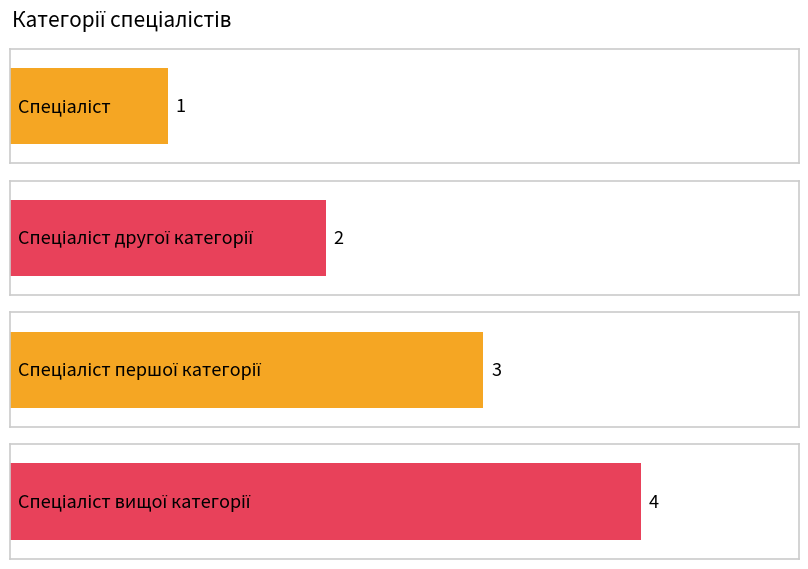

What is the sum of all values?

10